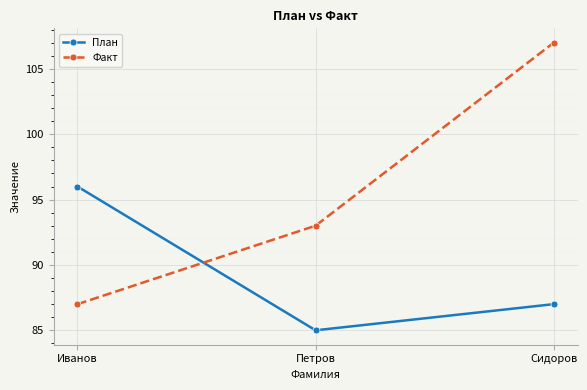

List the series in order of their peak value, lowest first.

План, Факт